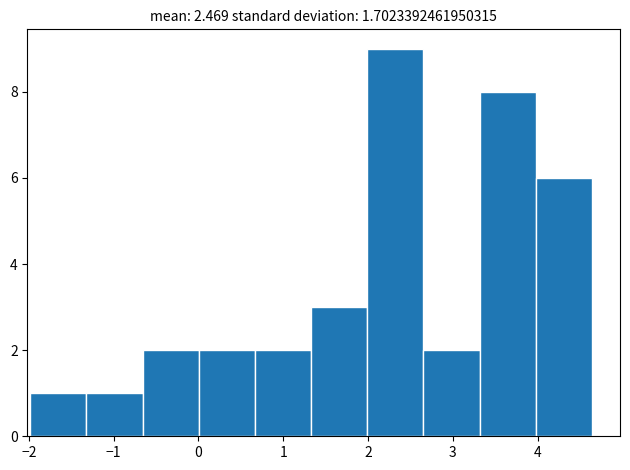

How tall is the bar that spans 2.0 to 2.7 on the x-axis? Neither the bar edges nor the heights are printed on the chart, so give them approximately, as read against the axes.

9